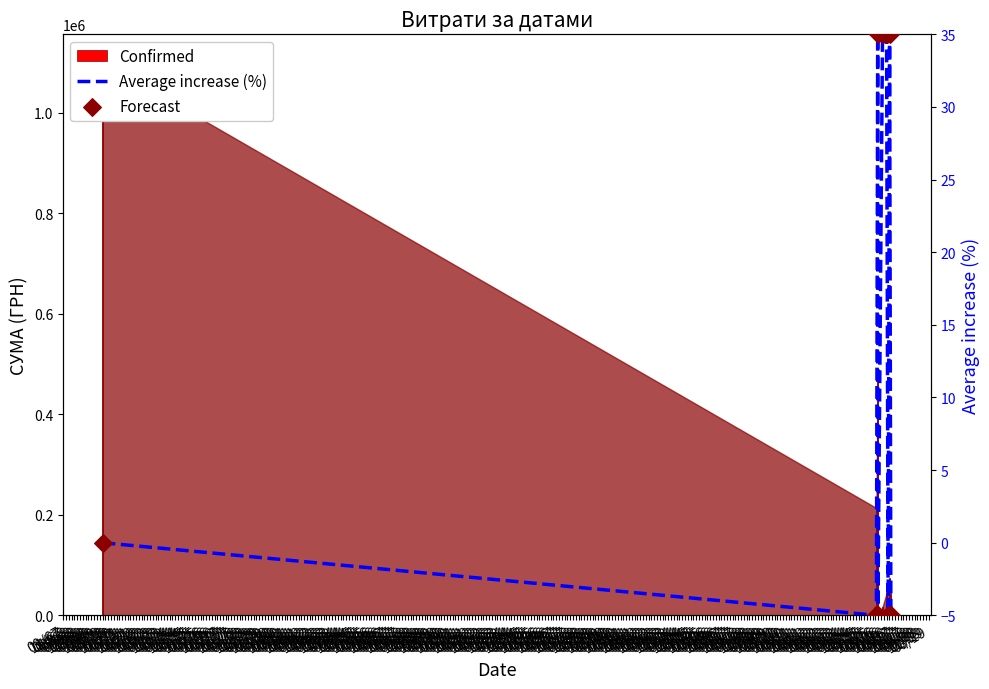

What are all the series names shown in the legend?

Confirmed, Average increase (%), Forecast